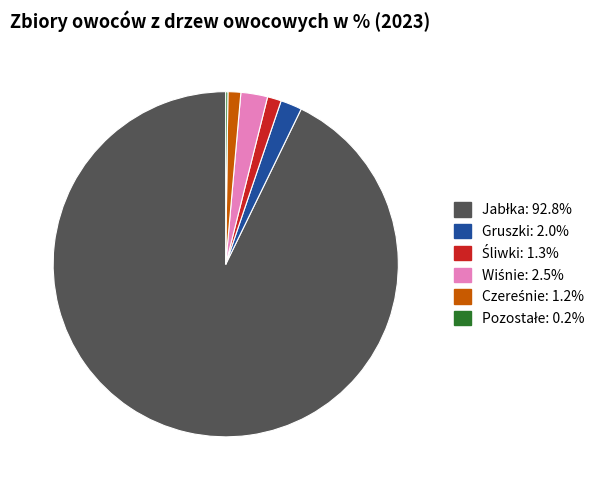

Is there any slice that represents more than half of the pie?

Yes